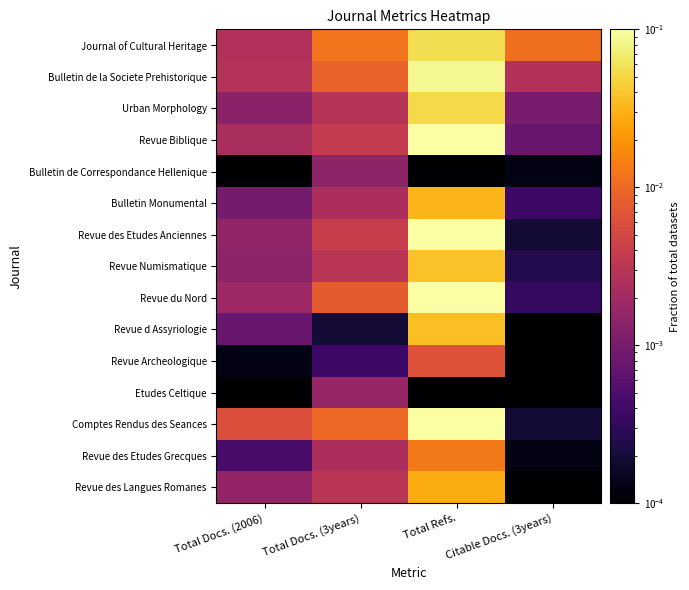

Reading left to right, extract all data points from this chart.

Journal of Cultural Heritage: Total Docs. (2006)=0.0	Total Docs. (3years)=0.0	Total Refs.=0.1	Citable Docs. (3years)=0.0
Bulletin de la Societe Prehistorique: Total Docs. (2006)=0.0	Total Docs. (3years)=0.0	Total Refs.=0.1	Citable Docs. (3years)=0.0
Urban Morphology: Total Docs. (2006)=0.0	Total Docs. (3years)=0.0	Total Refs.=0.1	Citable Docs. (3years)=0.0
Revue Biblique: Total Docs. (2006)=0.0	Total Docs. (3years)=0.0	Total Refs.=0.1	Citable Docs. (3years)=0.0
Bulletin de Correspondance Hellenique: Total Docs. (2006)=0.0	Total Docs. (3years)=0.0	Total Refs.=0.0	Citable Docs. (3years)=0.0
Bulletin Monumental: Total Docs. (2006)=0.0	Total Docs. (3years)=0.0	Total Refs.=0.0	Citable Docs. (3years)=0.0
Revue des Etudes Anciennes: Total Docs. (2006)=0.0	Total Docs. (3years)=0.0	Total Refs.=0.1	Citable Docs. (3years)=0.0
Revue Numismatique: Total Docs. (2006)=0.0	Total Docs. (3years)=0.0	Total Refs.=0.0	Citable Docs. (3years)=0.0
Revue du Nord: Total Docs. (2006)=0.0	Total Docs. (3years)=0.0	Total Refs.=0.1	Citable Docs. (3years)=0.0
Revue d Assyriologie: Total Docs. (2006)=0.0	Total Docs. (3years)=0.0	Total Refs.=0.0	Citable Docs. (3years)=0.0
Revue Archeologique: Total Docs. (2006)=0.0	Total Docs. (3years)=0.0	Total Refs.=0.0	Citable Docs. (3years)=0.0
Etudes Celtique: Total Docs. (2006)=0.0	Total Docs. (3years)=0.0	Total Refs.=0.0	Citable Docs. (3years)=0.0
Comptes Rendus des Seances: Total Docs. (2006)=0.0	Total Docs. (3years)=0.0	Total Refs.=0.2	Citable Docs. (3years)=0.0
Revue des Etudes Grecques: Total Docs. (2006)=0.0	Total Docs. (3years)=0.0	Total Refs.=0.0	Citable Docs. (3years)=0.0
Revue des Langues Romanes: Total Docs. (2006)=0.0	Total Docs. (3years)=0.0	Total Refs.=0.0	Citable Docs. (3years)=0.0